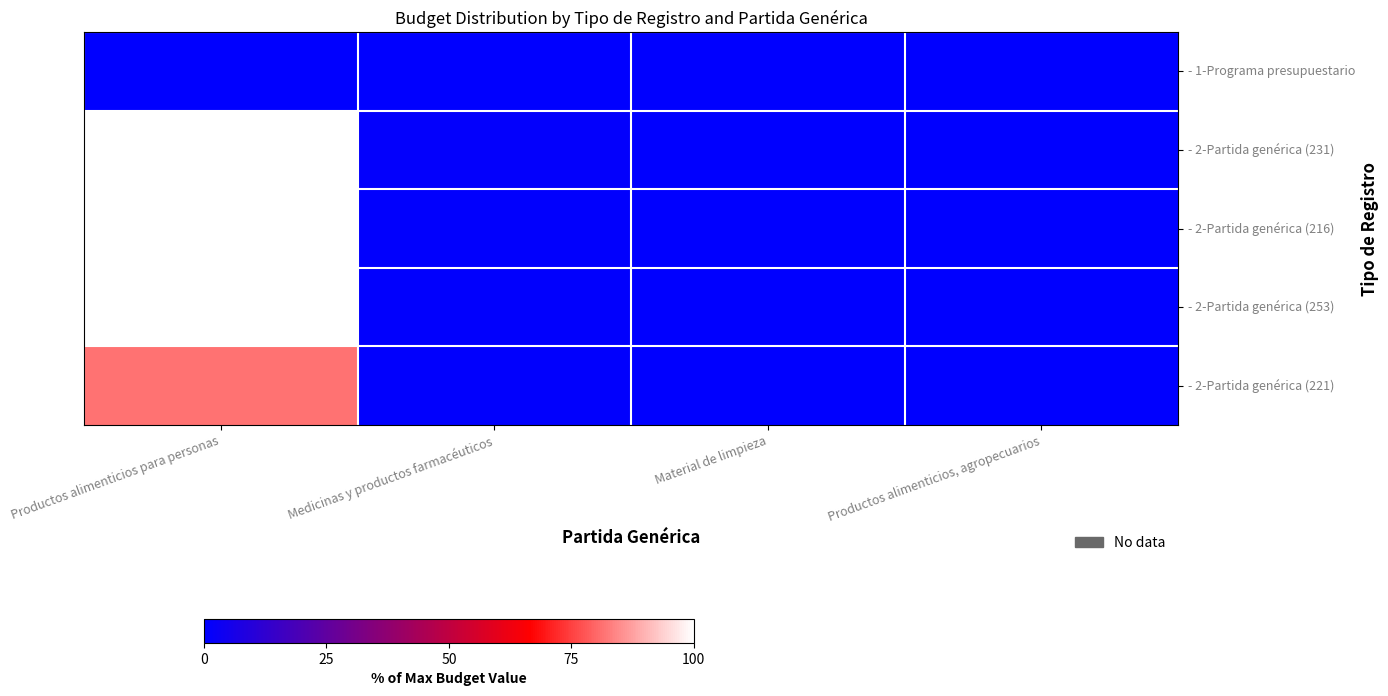

What is the total value across all series at Material de limpieza?

1.1